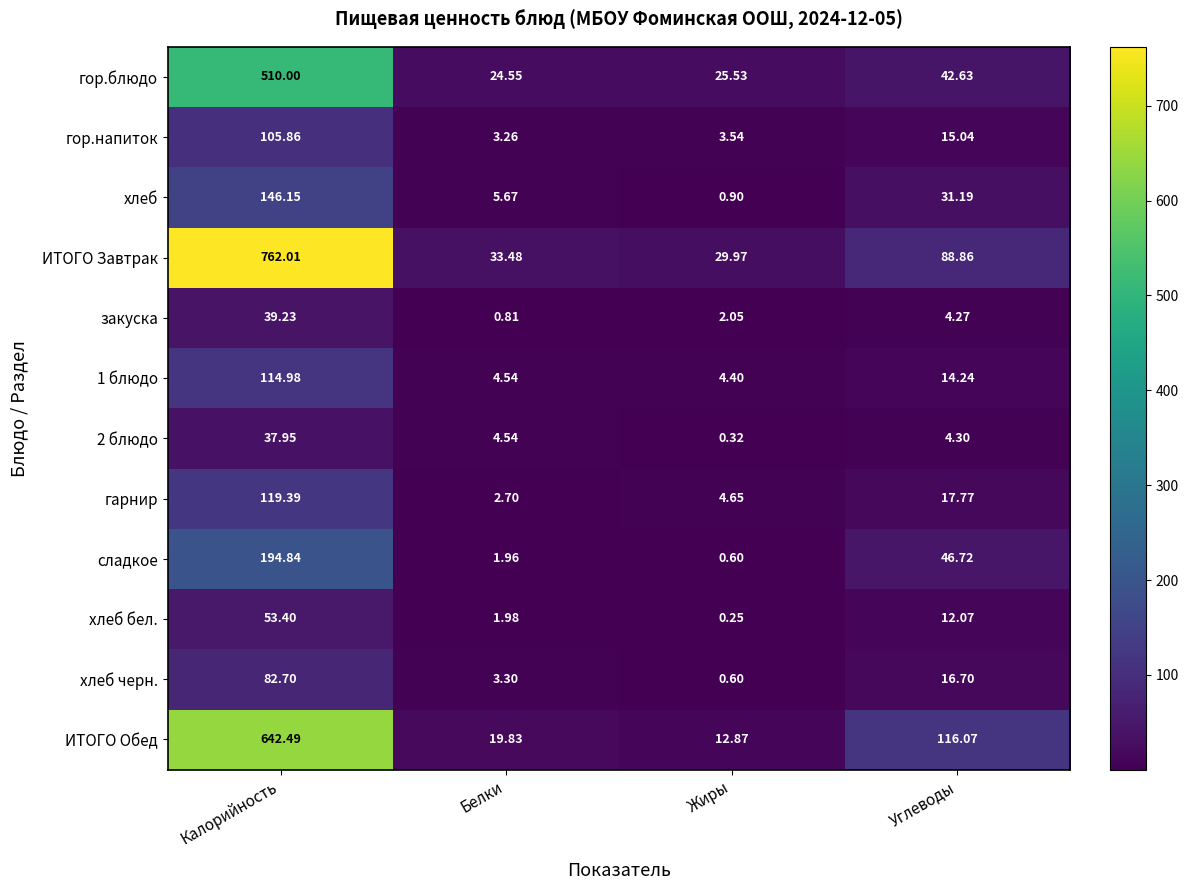

Which category has the lowest value in the гарнир series?

Белки